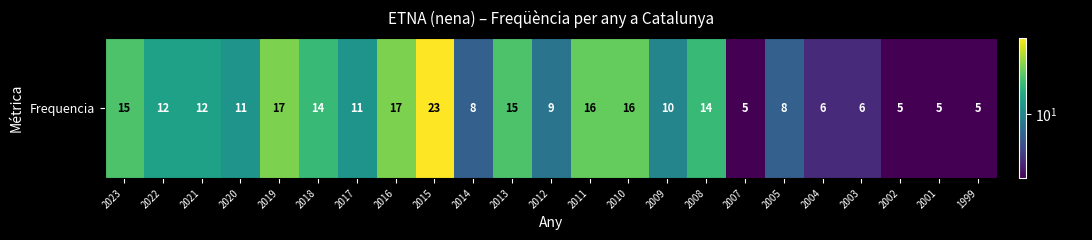

Rank the categories by value from highest to lowest.

2015, 2019, 2016, 2011, 2010, 2023, 2013, 2018, 2008, 2022, 2021, 2020, 2017, 2009, 2012, 2014, 2005, 2004, 2003, 2007, 2002, 2001, 1999